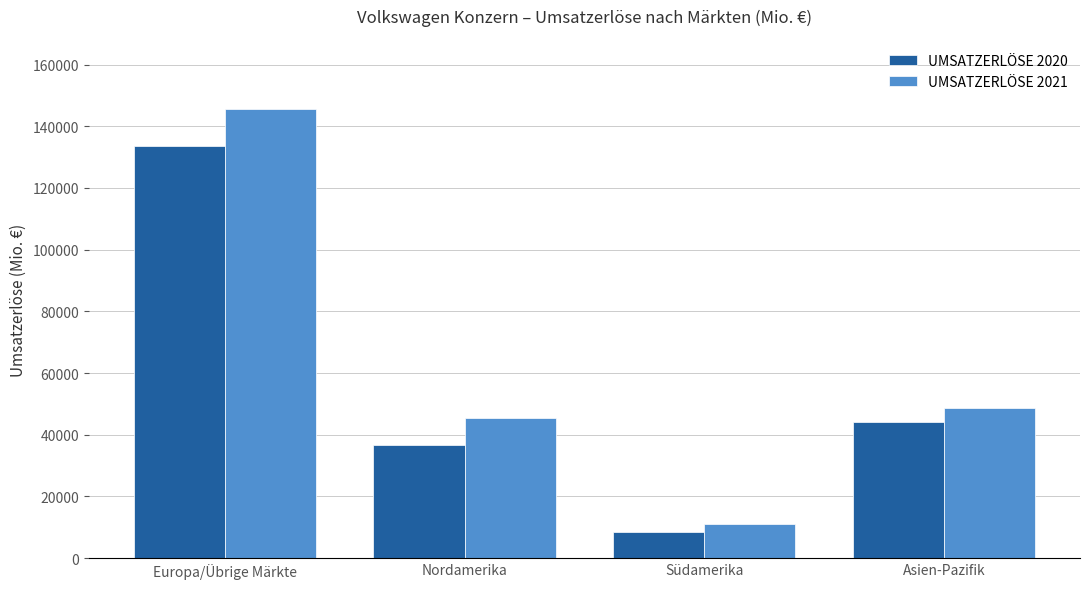

What is the maximum value shown in the chart?

145570